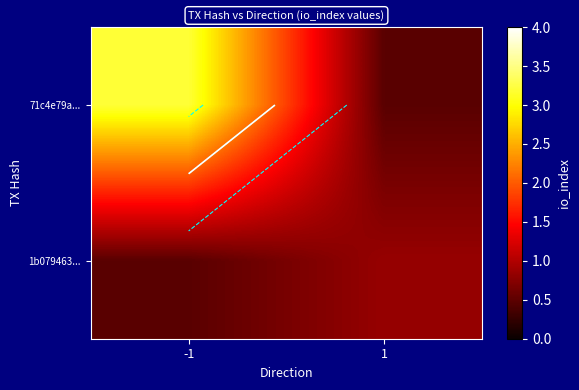

Is it true that 71c4e79a... equals 0.8 at -1?

False